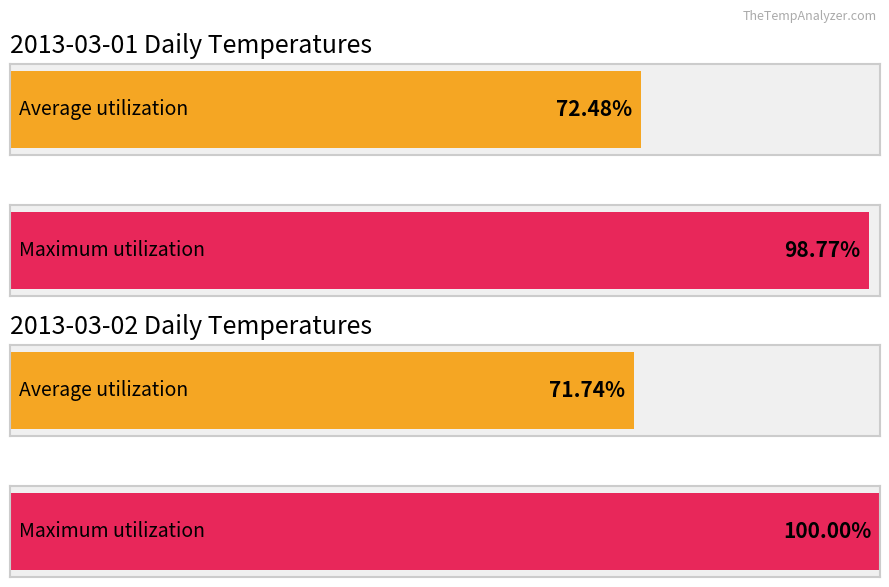

Is it true that Average temp equals 15.9 at 06:00?

False